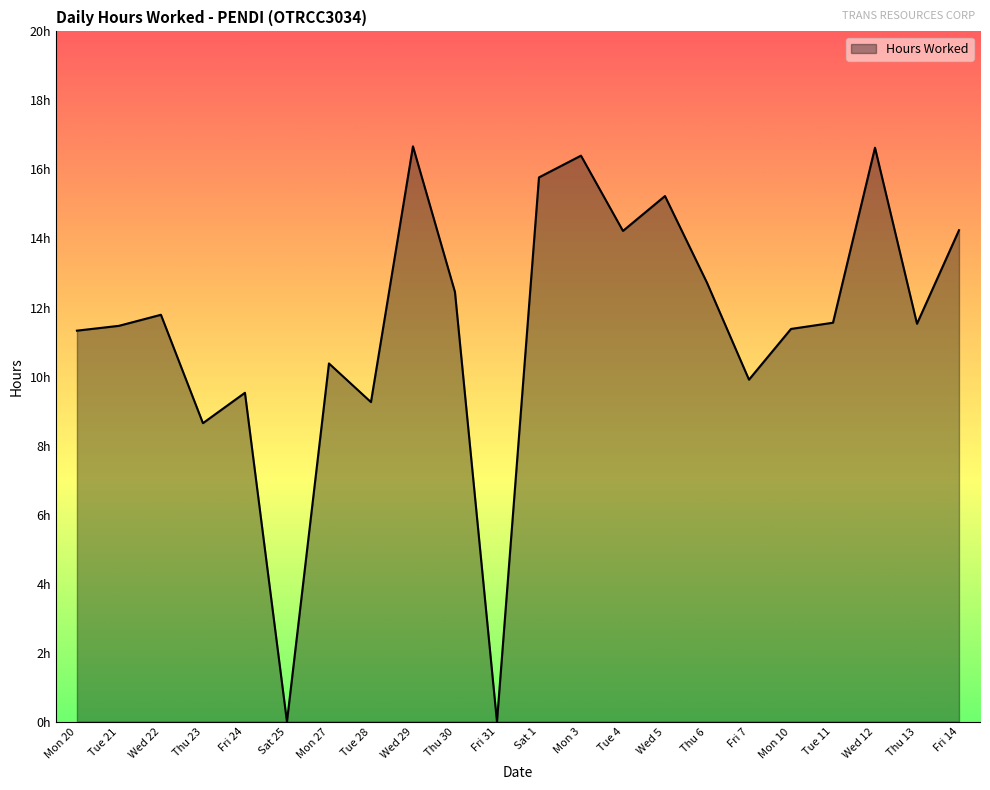

Does the chart have visible grid lines?

No